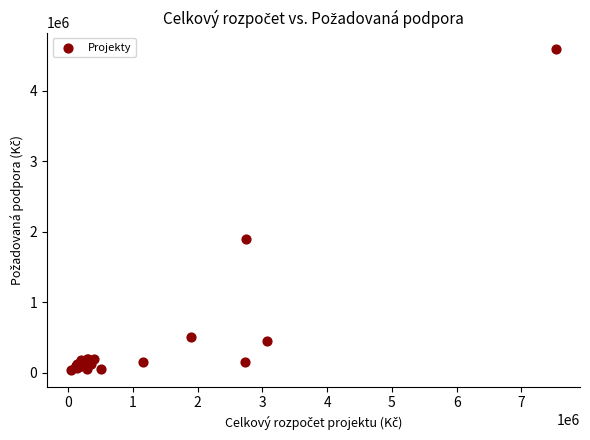

What Y value in the scatter plot is closest to 2315000?

1900000